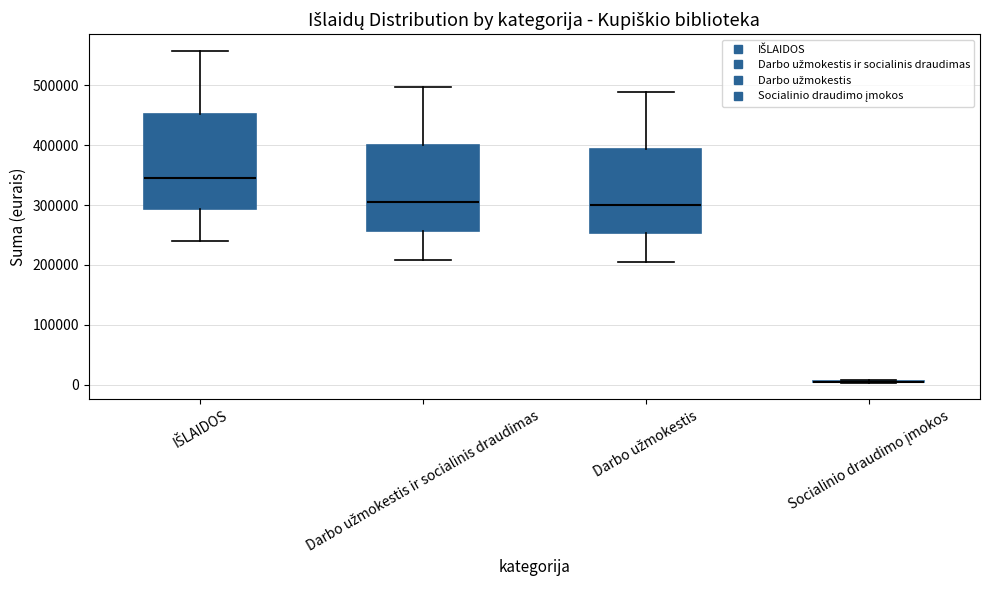

Where does the upper whisker of the box for Darbo užmokestis ir socialinis draudimas end on the y-axis? The values are not printed on the chart, so give them approximately, as read against the axis.

500000